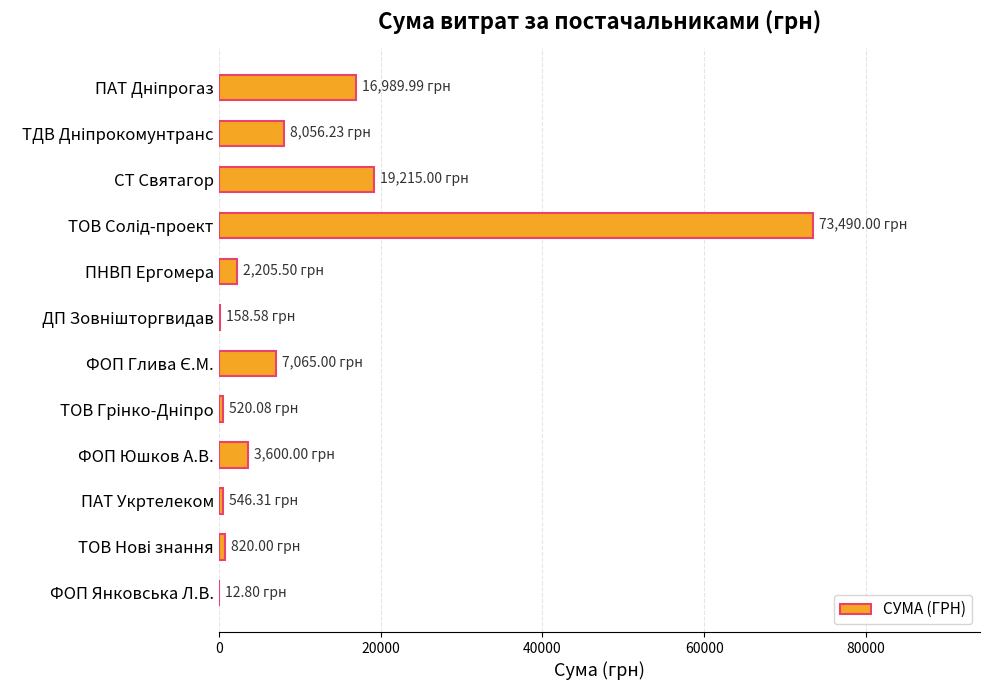

How many categories are shown in the chart?

12